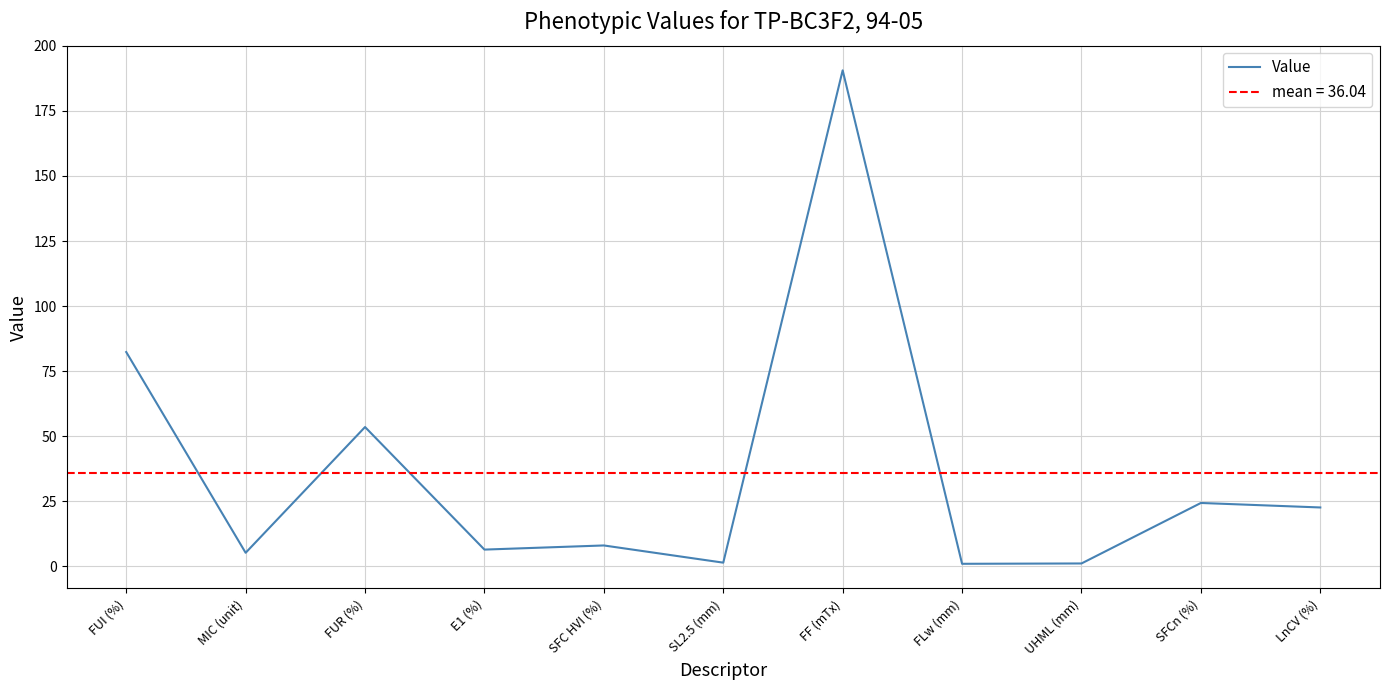

Does the chart display data point markers on the line(s)?

No